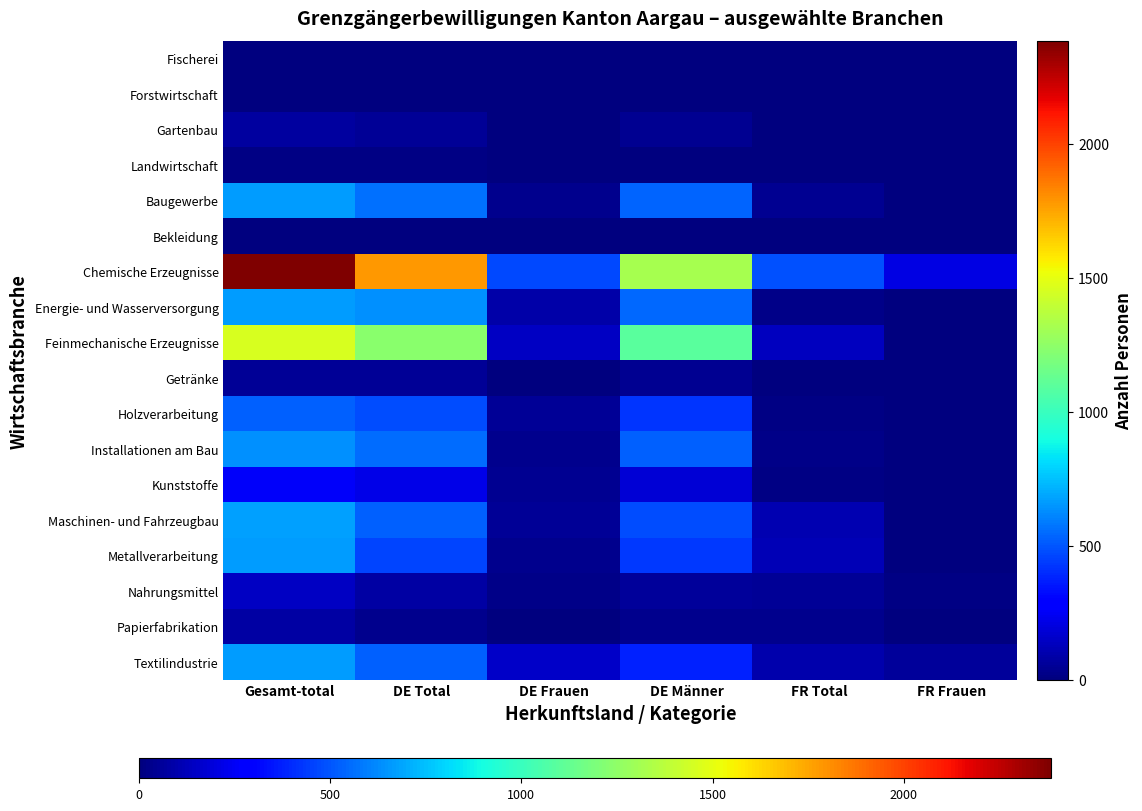

Reading left to right, list all the values displayed in this chart.

Fischerei: Gesamt-total=3	DE Total=3	DE Frauen=1	DE Männer=2	FR Total=0	FR Frauen=0
Forstwirtschaft: Gesamt-total=7	DE Total=5	DE Frauen=0	DE Männer=5	FR Total=2	FR Frauen=0
Gartenbau: Gesamt-total=67	DE Total=47	DE Frauen=5	DE Männer=42	FR Total=5	FR Frauen=0
Landwirtschaft: Gesamt-total=14	DE Total=13	DE Frauen=5	DE Männer=8	FR Total=0	FR Frauen=0
Baugewerbe: Gesamt-total=667	DE Total=562	DE Frauen=29	DE Männer=533	FR Total=38	FR Frauen=1
Bekleidung: Gesamt-total=8	DE Total=6	DE Frauen=3	DE Männer=3	FR Total=2	FR Frauen=2
Chemische Erzeugnisse: Gesamt-total=2385	DE Total=1782	DE Frauen=468	DE Männer=1314	FR Total=491	FR Frauen=209
Energie- und Wasserversorgung: Gesamt-total=668	DE Total=639	DE Frauen=91	DE Männer=548	FR Total=20	FR Frauen=3
Feinmechanische Erzeugnisse: Gesamt-total=1457	DE Total=1233	DE Frauen=140	DE Männer=1093	FR Total=139	FR Frauen=9
Getränke: Gesamt-total=52	DE Total=48	DE Frauen=9	DE Männer=39	FR Total=2	FR Frauen=0
Holzverarbeitung: Gesamt-total=529	DE Total=476	DE Frauen=52	DE Männer=424	FR Total=15	FR Frauen=1
Installationen am Bau: Gesamt-total=639	DE Total=557	DE Frauen=31	DE Männer=526	FR Total=20	FR Frauen=1
Kunststoffe: Gesamt-total=256	DE Total=222	DE Frauen=44	DE Männer=178	FR Total=12	FR Frauen=0
Maschinen- und Fahrzeugbau: Gesamt-total=673	DE Total=523	DE Frauen=47	DE Männer=476	FR Total=104	FR Frauen=6
Metallverarbeitung: Gesamt-total=668	DE Total=457	DE Frauen=28	DE Männer=429	FR Total=112	FR Frauen=6
Nahrungsmittel: Gesamt-total=143	DE Total=76	DE Frauen=20	DE Männer=56	FR Total=55	FR Frauen=10
Papierfabrikation: Gesamt-total=82	DE Total=36	DE Frauen=1	DE Männer=35	FR Total=36	FR Frauen=3
Textilindustrie: Gesamt-total=667	DE Total=531	DE Frauen=158	DE Männer=373	FR Total=97	FR Frauen=60